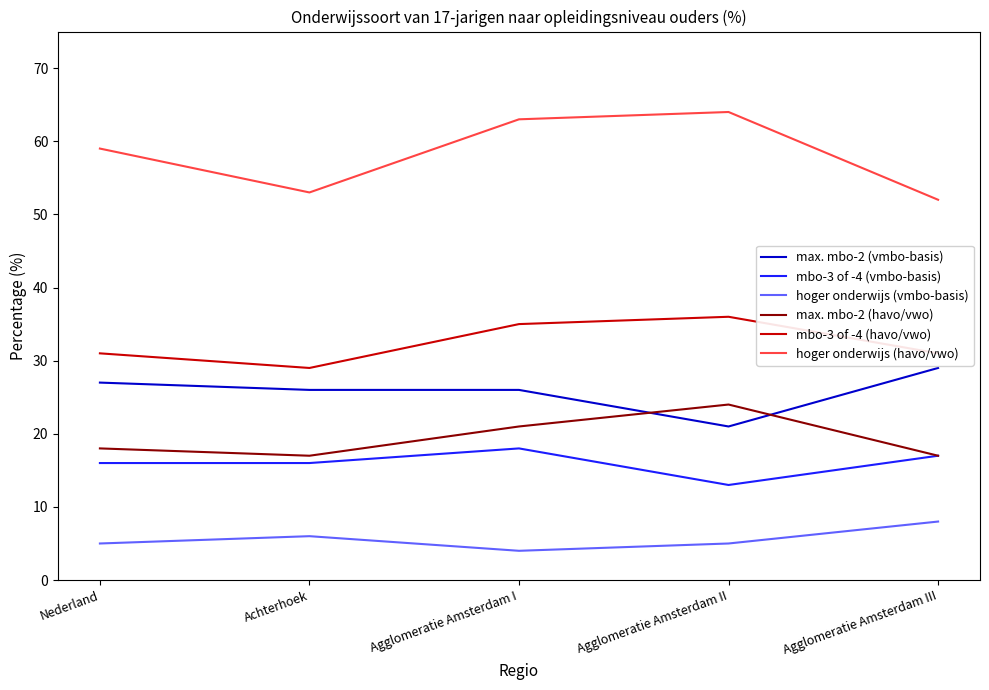

What position from the right is Agglomeratie Amsterdam II?

2